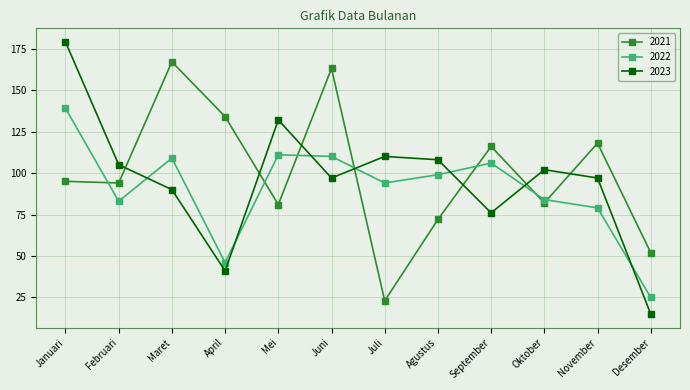

Between which two adjacent categories do 2021 and 2023 first intersect?

Februari and Maret